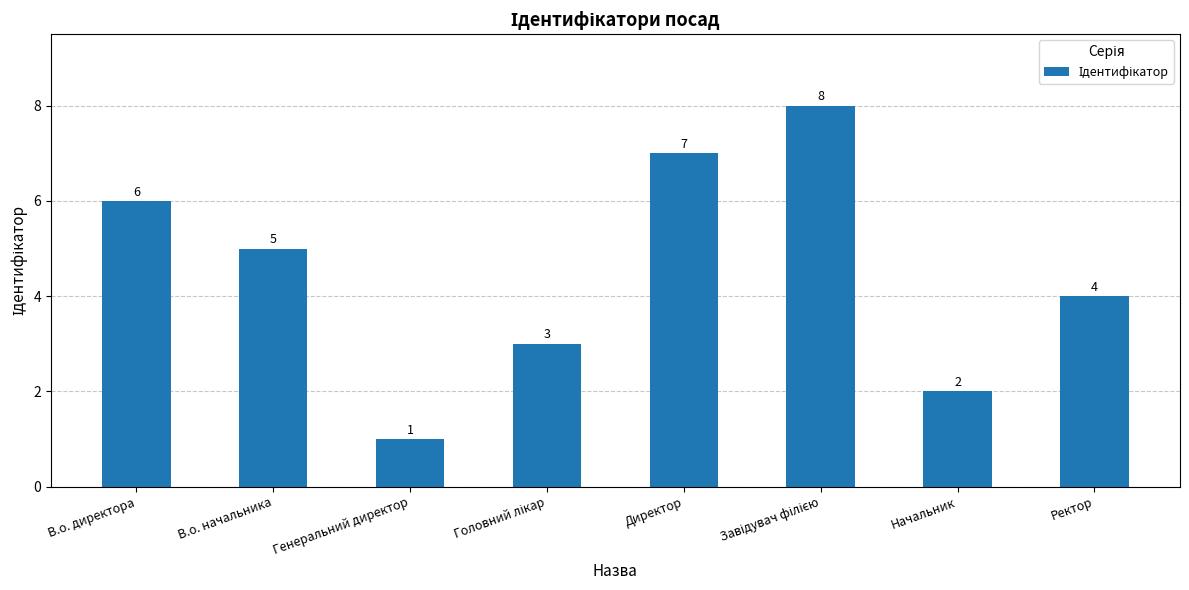

What is the change in value from В.о. директора to Генеральний директор?

-5